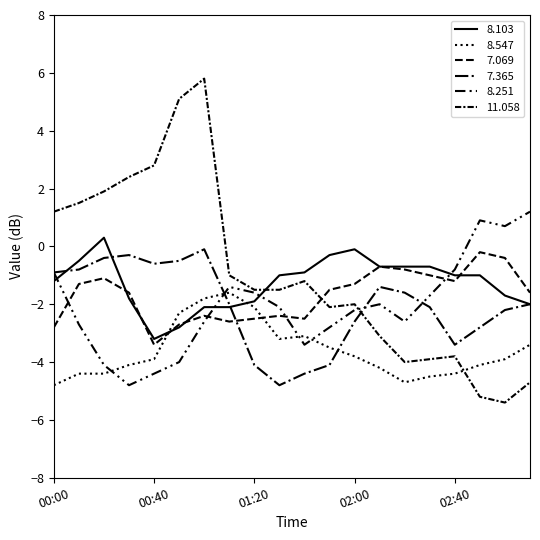

Does the chart have visible grid lines?

No